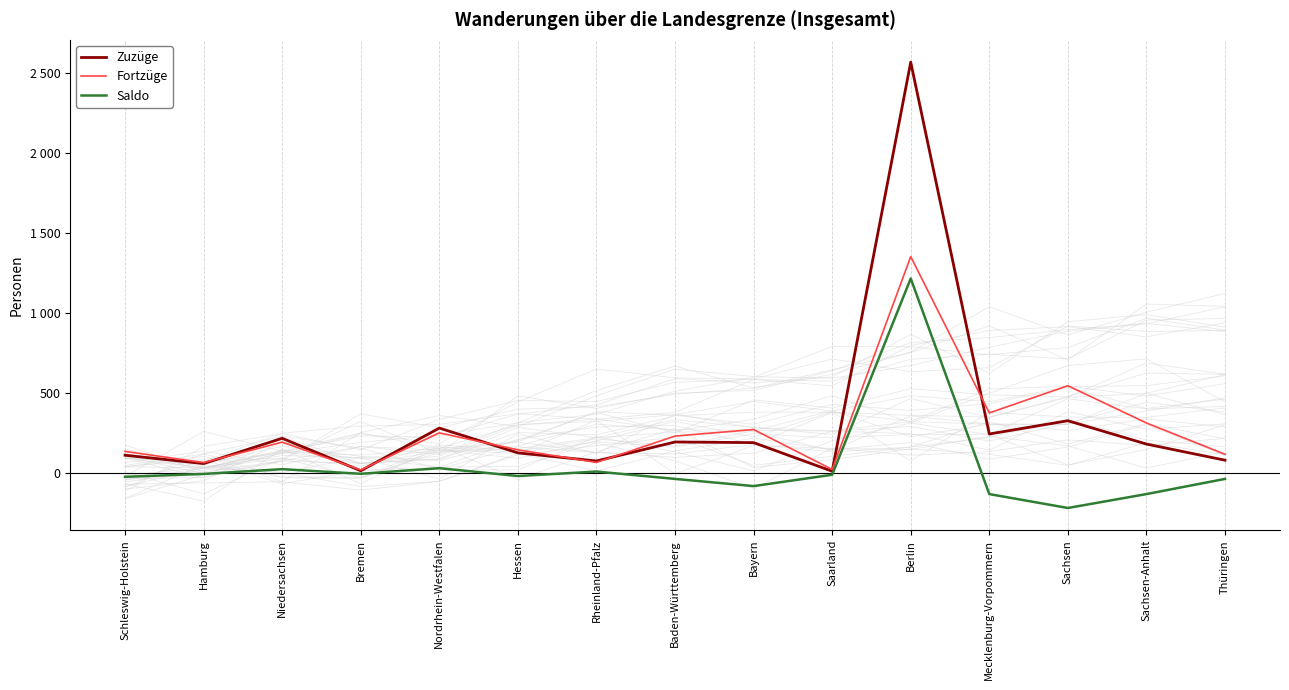

What position from the right is Schleswig-Holstein?

15